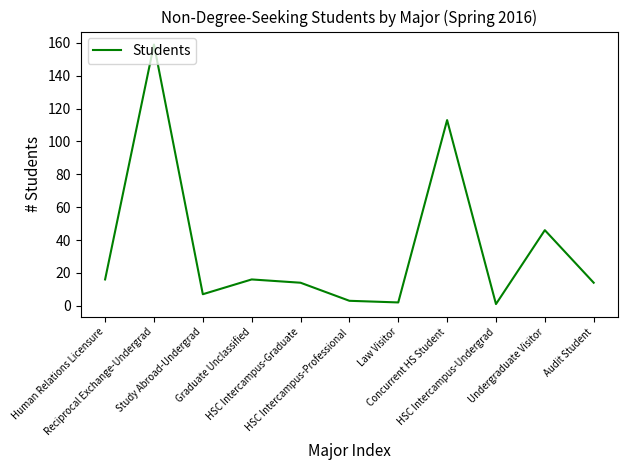

What is the difference between the maximum and minimum values?

158